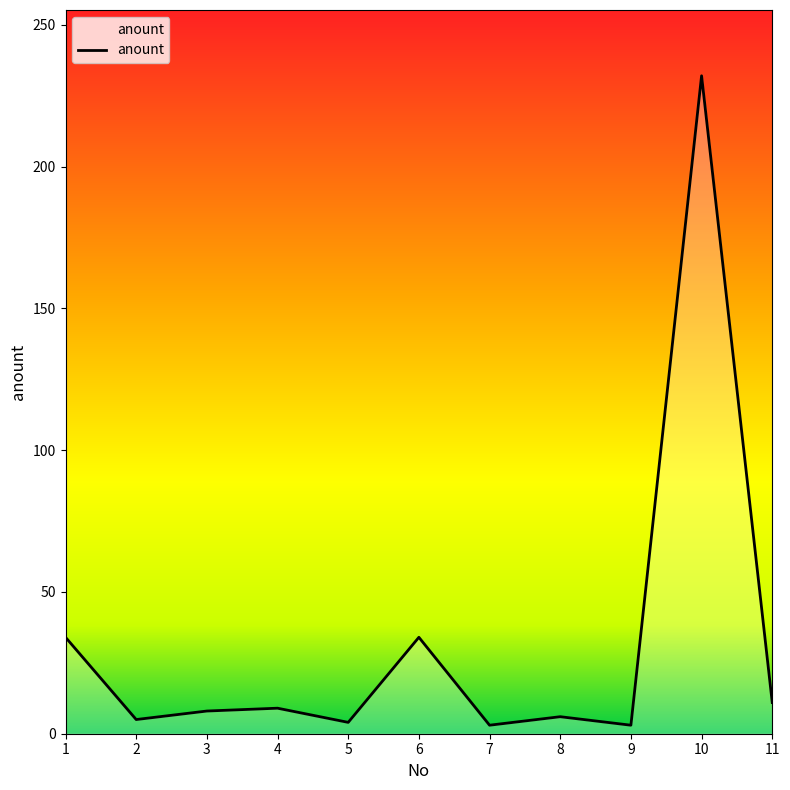

At which category does the chart reach its peak across all series?

10